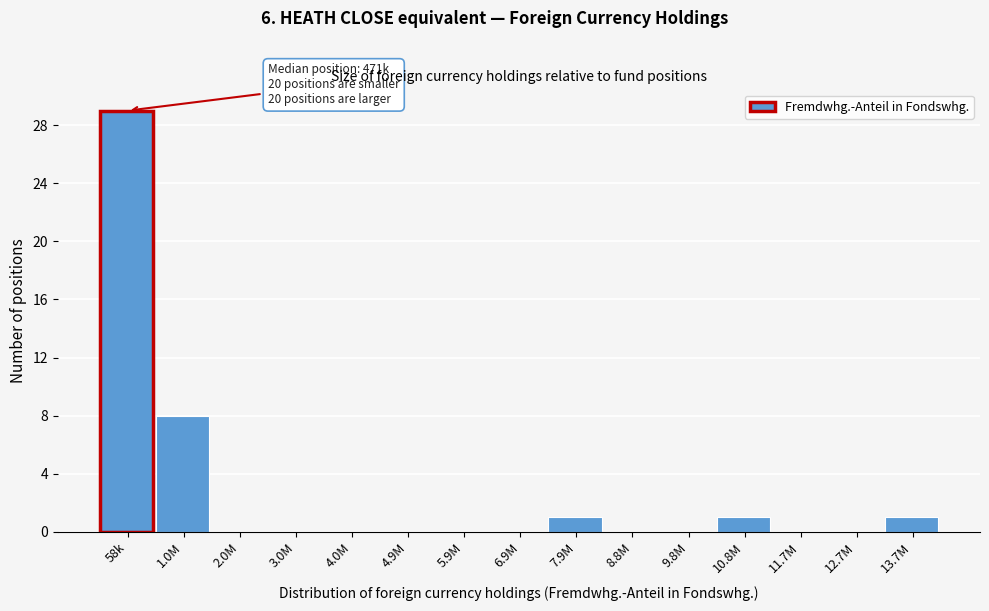

Reading left to right, transcribe all the data shown in this chart.

58k=29	1.0M=8	2.0M=0	3.0M=0	4.0M=0	4.9M=0	5.9M=0	6.9M=0	7.9M=1	8.8M=0	9.8M=0	10.8M=1	11.7M=0	12.7M=0	13.7M=1